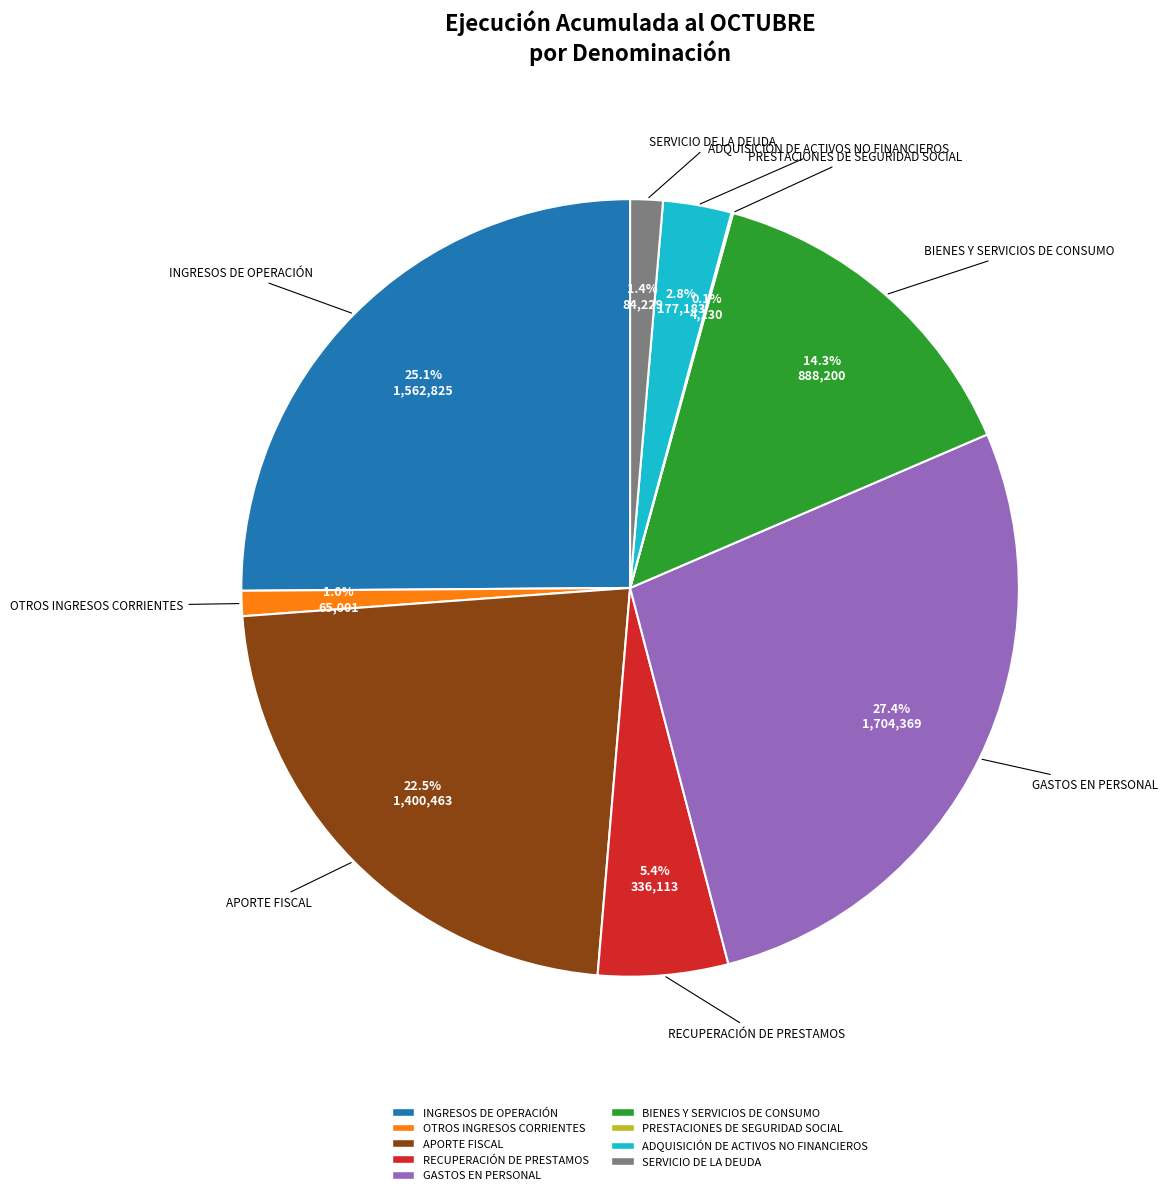

Does any single category account for the majority?

No